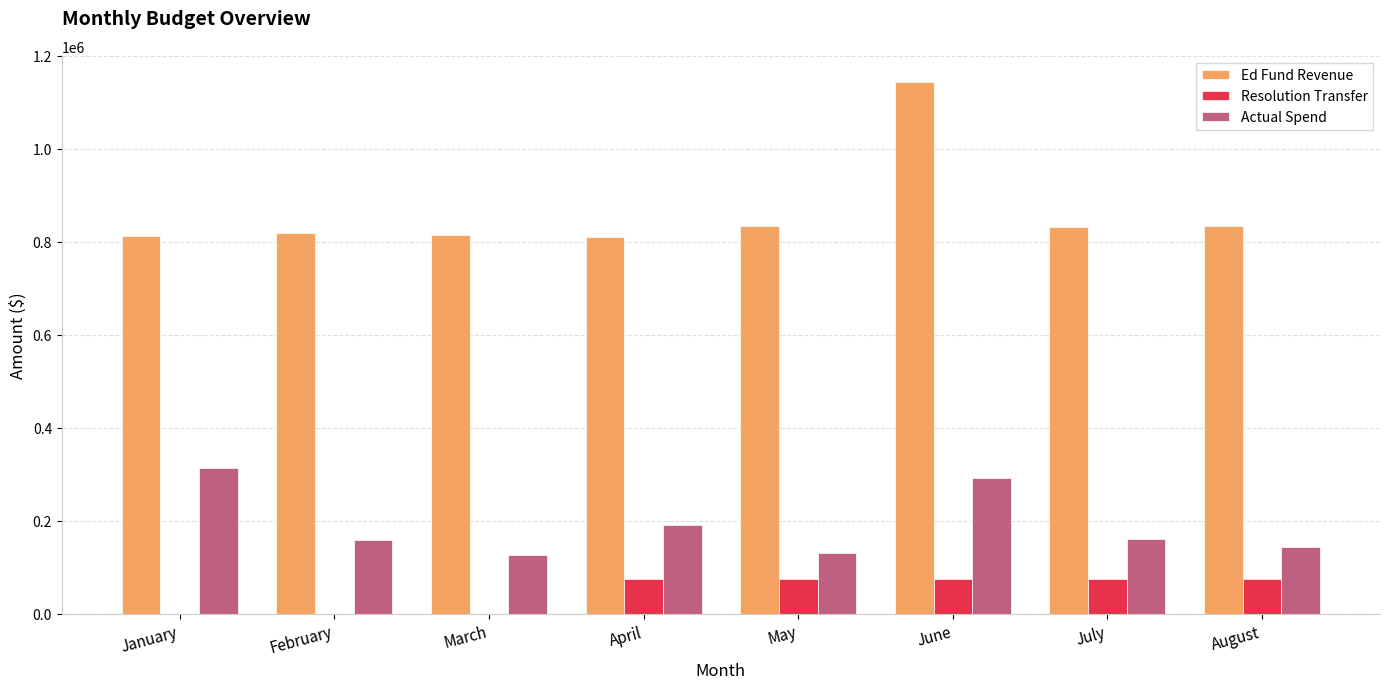

Count the number of categories in the chart.

8